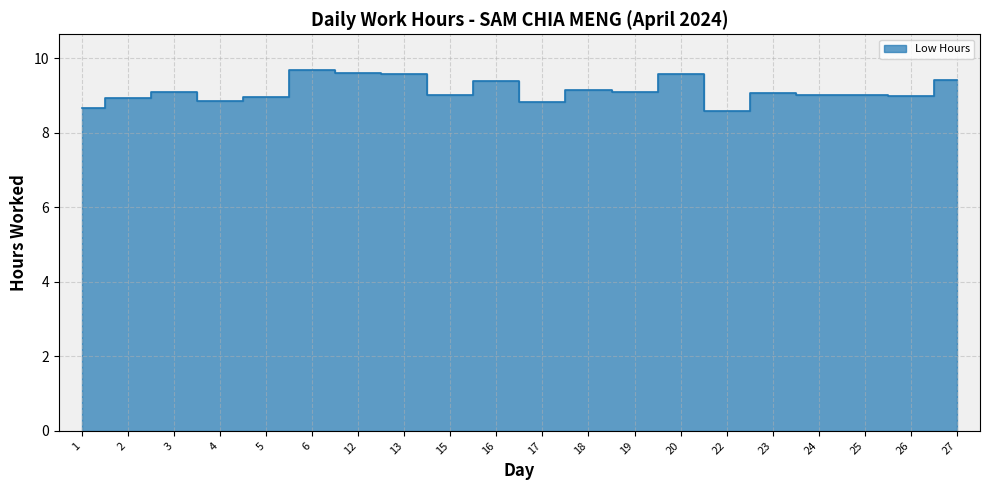

Where is the first local minimum?

4